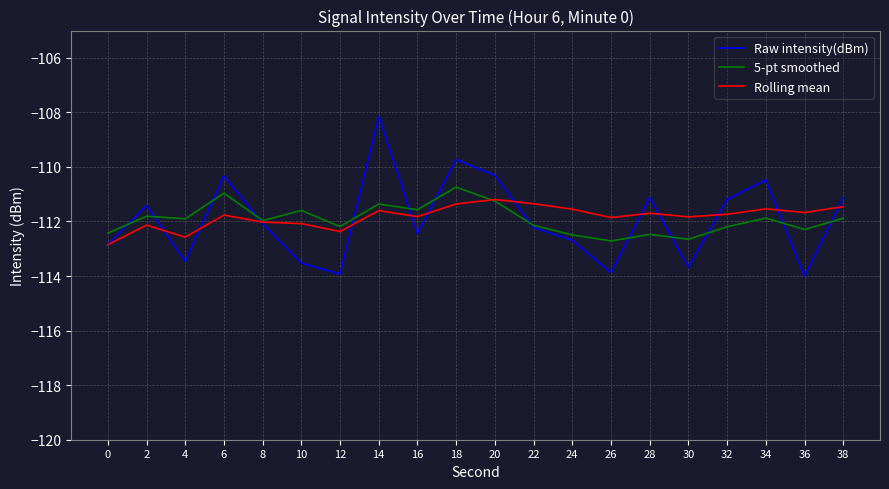

The value of Raw intensity(dBm) at 22 is -178.5. True or false?

False